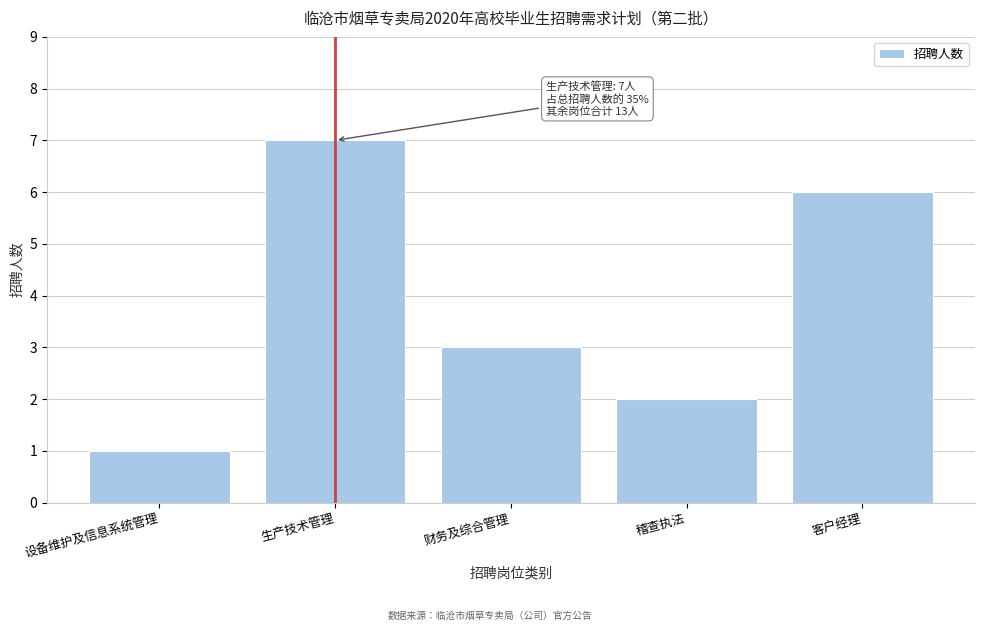

Reading right to left, what are all the values shown in this chart?

客户经理=6	稽查执法=2	财务及综合管理=3	生产技术管理=7	设备维护及信息系统管理=1